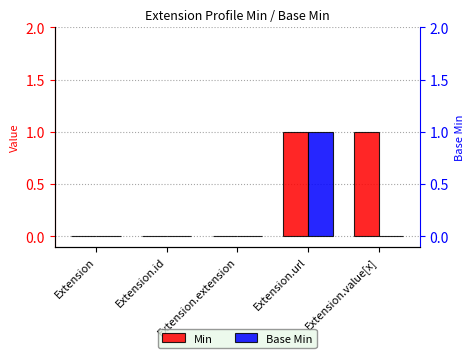

How many categories are shown in the chart?

5